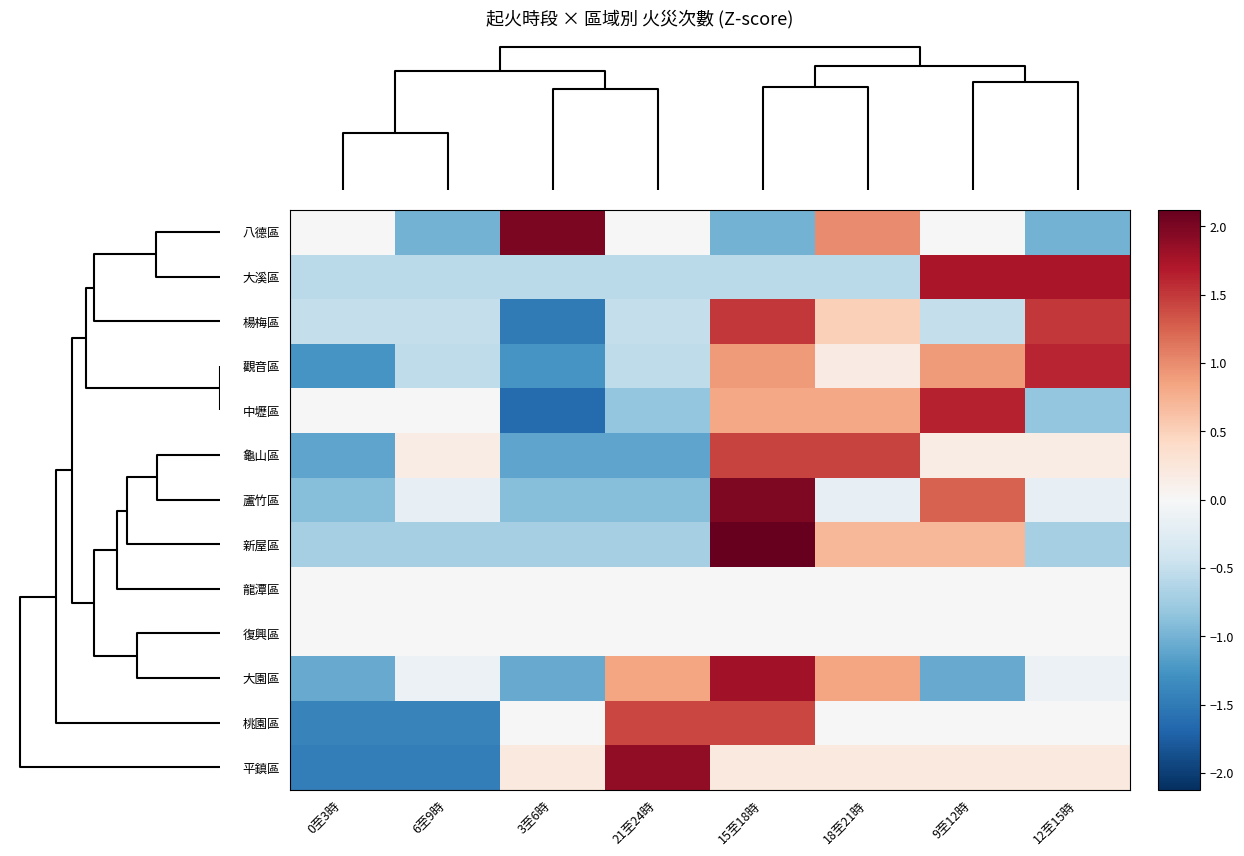

What is the smallest value displayed?

-1.6